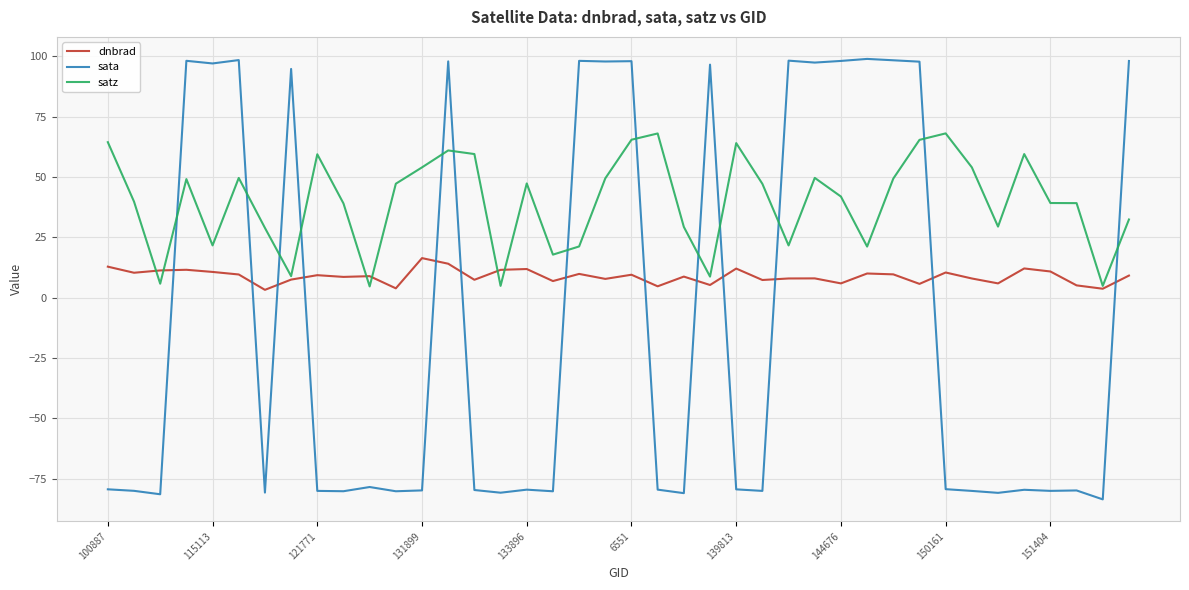

How many times do sata and satz cross each other?

13